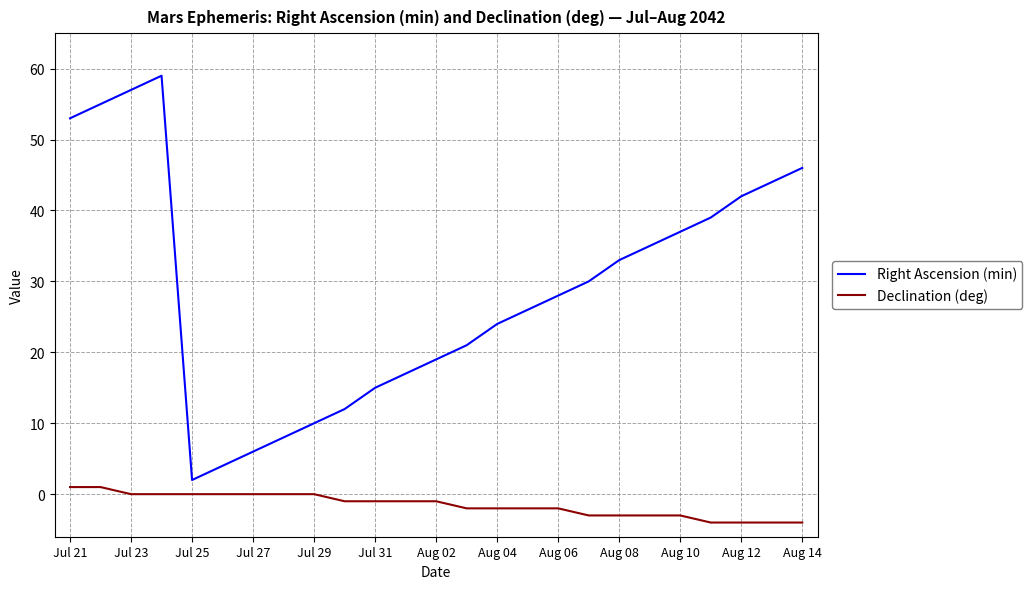

How many categories are shown in the chart?

25